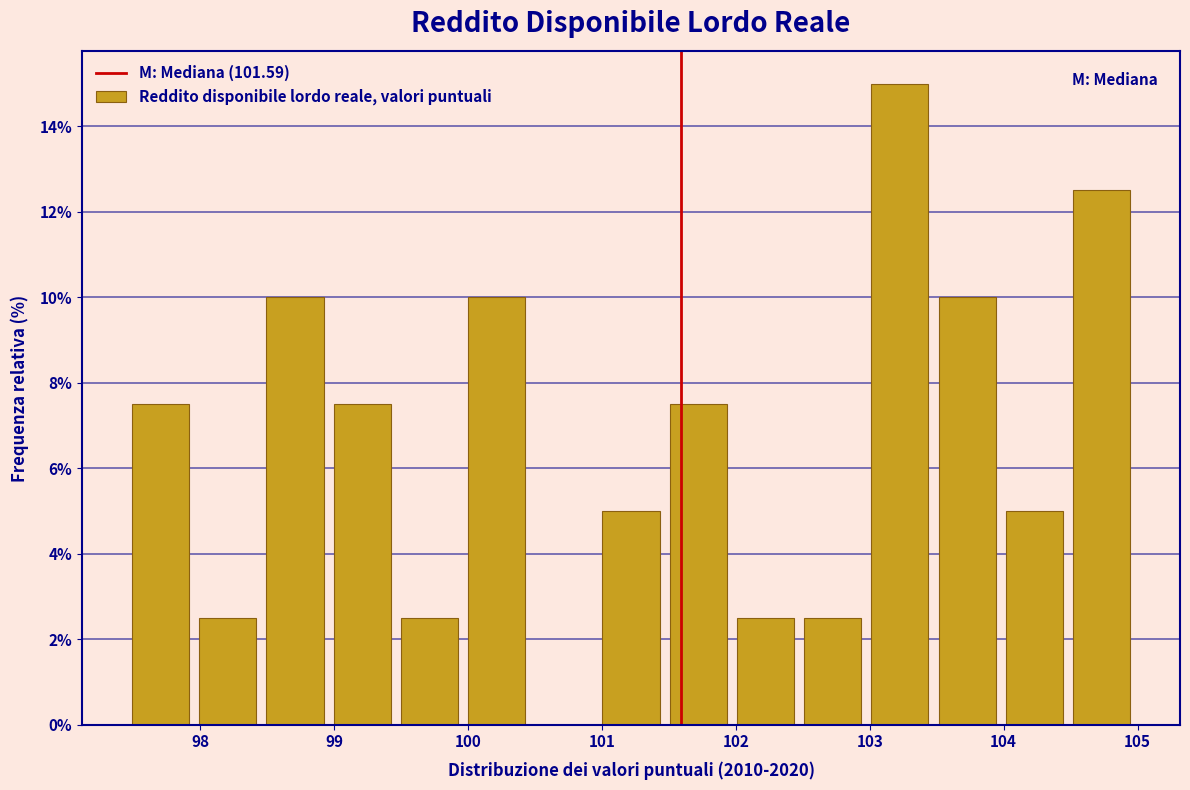

Reading left to right, transcribe this chart: for each bar, give the range it covers on the x-axis and its height. Neither the bar edges nor the heights are printed on the chart, so give them approximately, as read against the axes.

97.5 to 98.0: 7.6
98.0 to 98.5: 2.6
98.5 to 99.0: 10.0
99.0 to 99.5: 7.6
99.5 to 100.0: 2.6
100.0 to 100.5: 10.0
100.5 to 101.0: 0
101.0 to 101.5: 5.0
101.5 to 102.0: 7.6
102.0 to 102.5: 2.6
102.5 to 103.0: 2.6
103.0 to 103.5: 15.0
103.5 to 104.0: 10.0
104.0 to 104.5: 5.0
104.5 to 105.0: 12.6